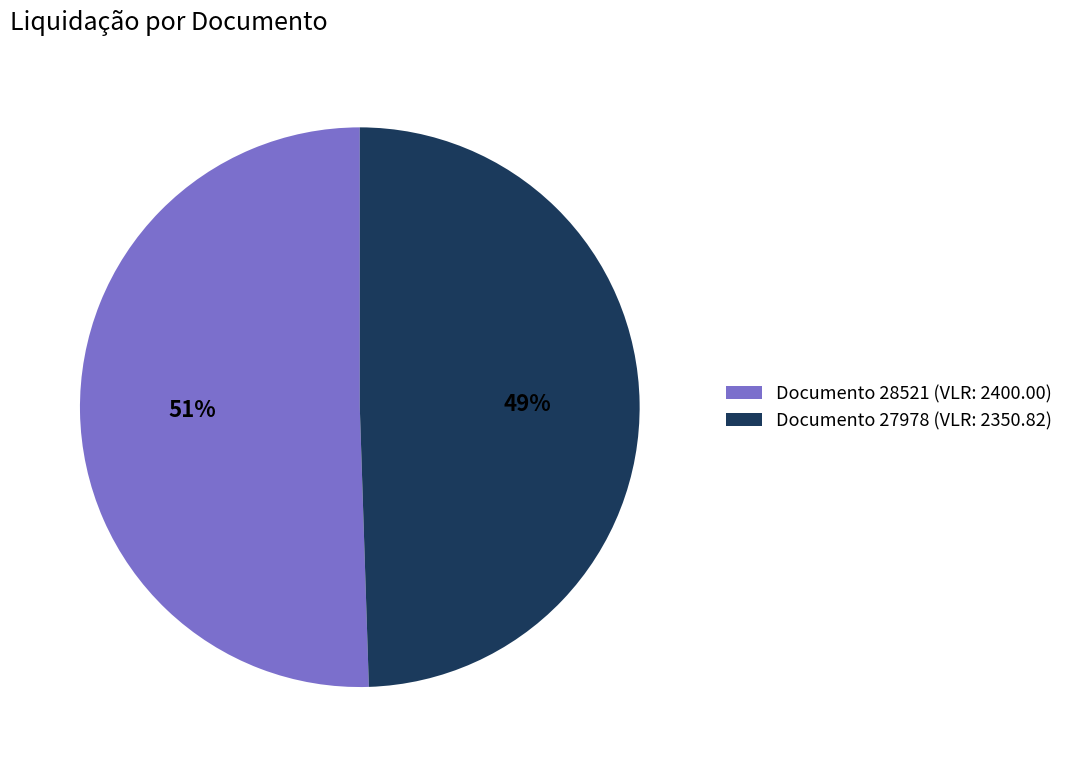

True or false: Documento 28521 (VLR: 2400.00) accounts for 51% of the total.

True